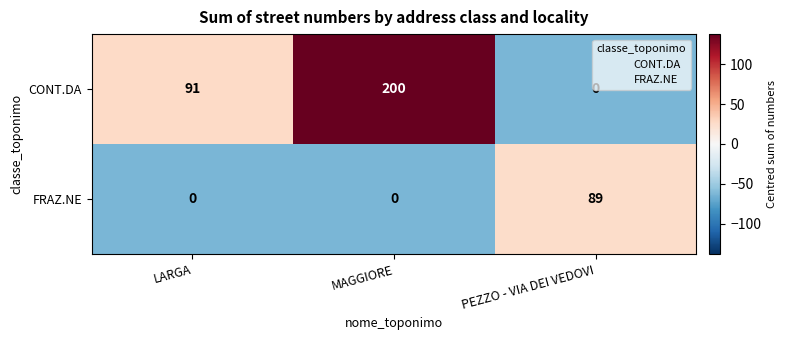

Rank the series by their average value, from highest to lowest.

CONT.DA, FRAZ.NE